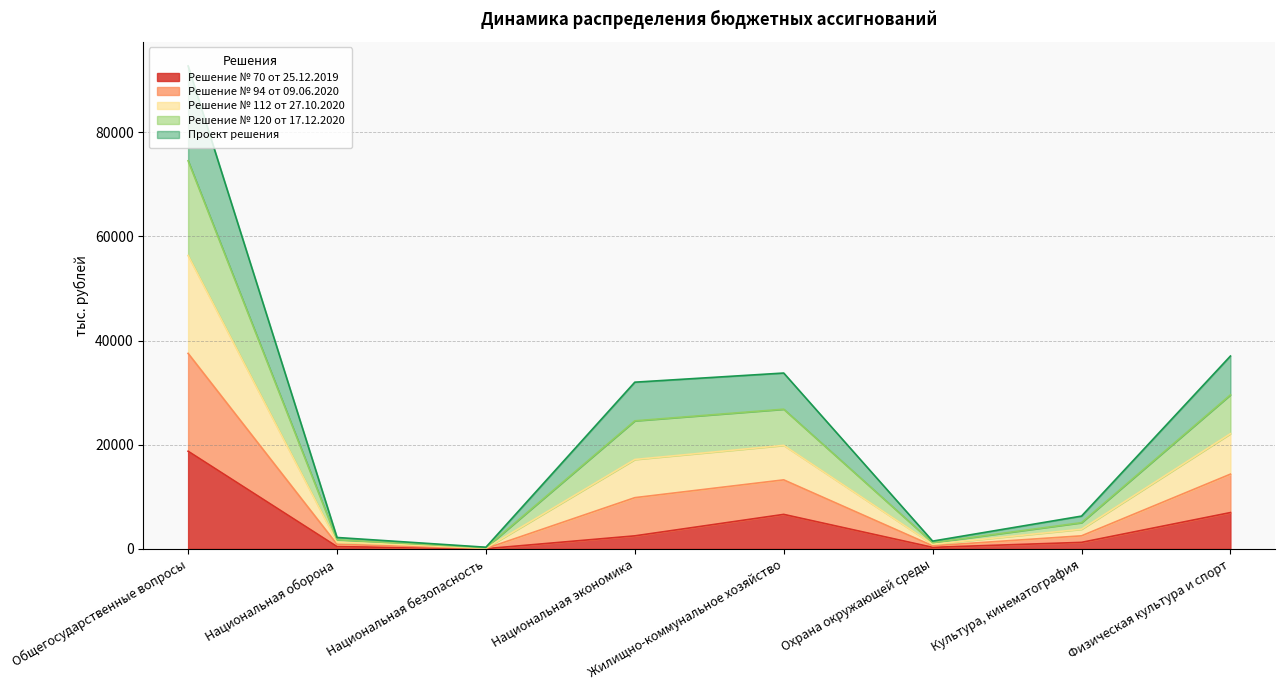

True or false: Решение № 112 от 27.10.2020 has a value of 13284.7 at Национальная экономика.

False